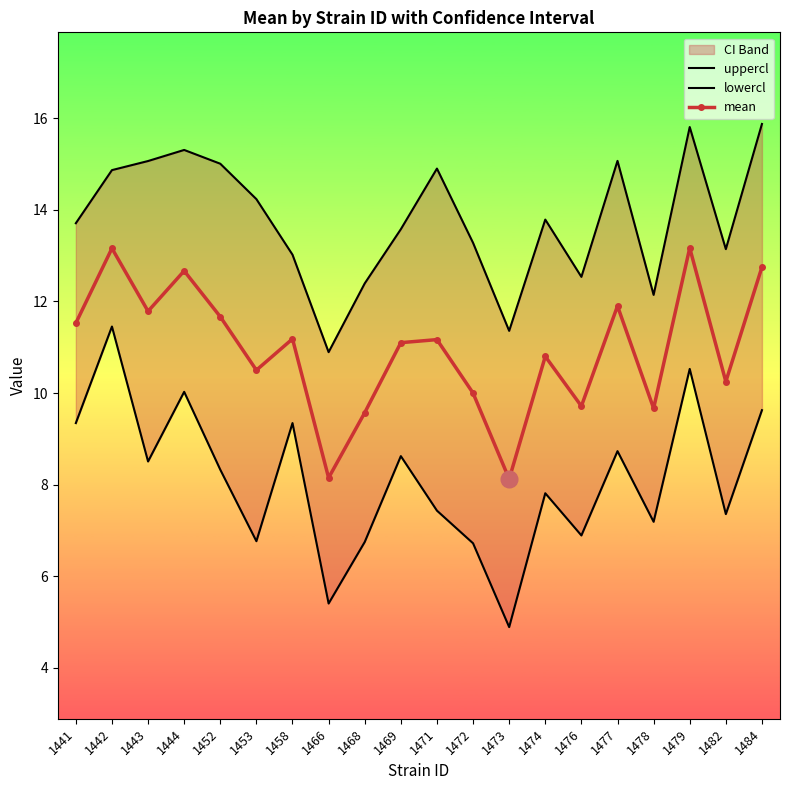

Which series changed the most between 1443 and 1484?

lowercl